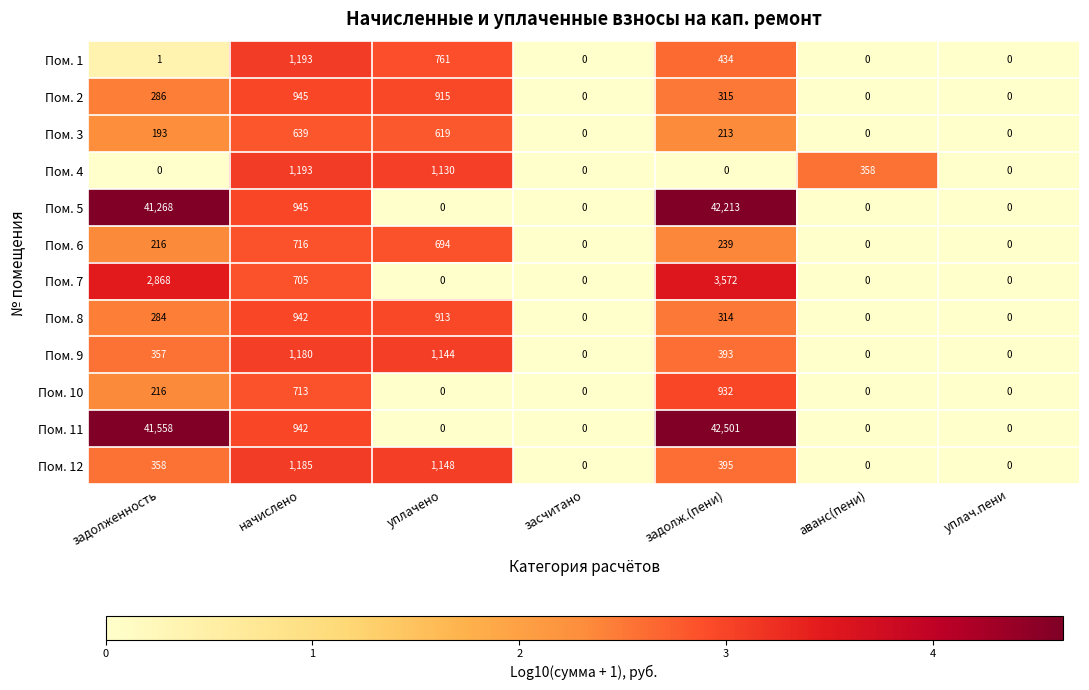

The value of Пом. 3 at начислено is 152. True or false?

False